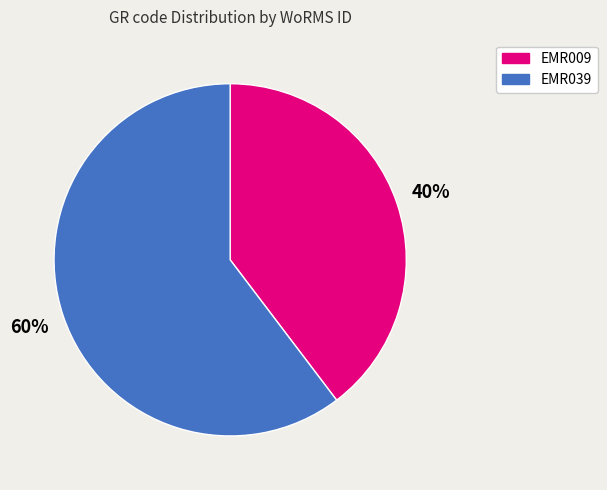

Is the sum of EMR039 and EMR009 greater than half?

Yes